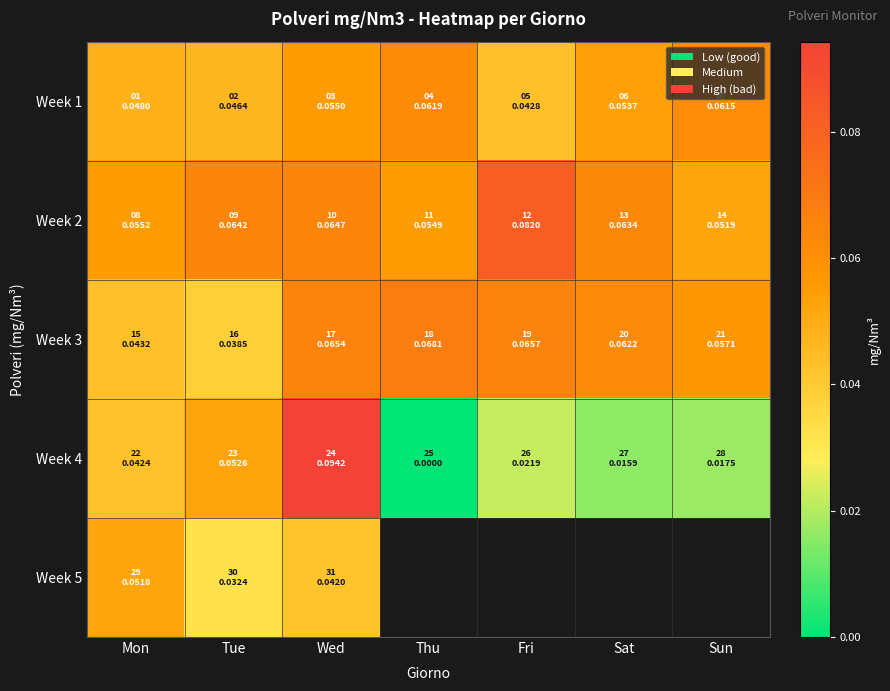

Which has a higher value, Thu or Sun?

Thu